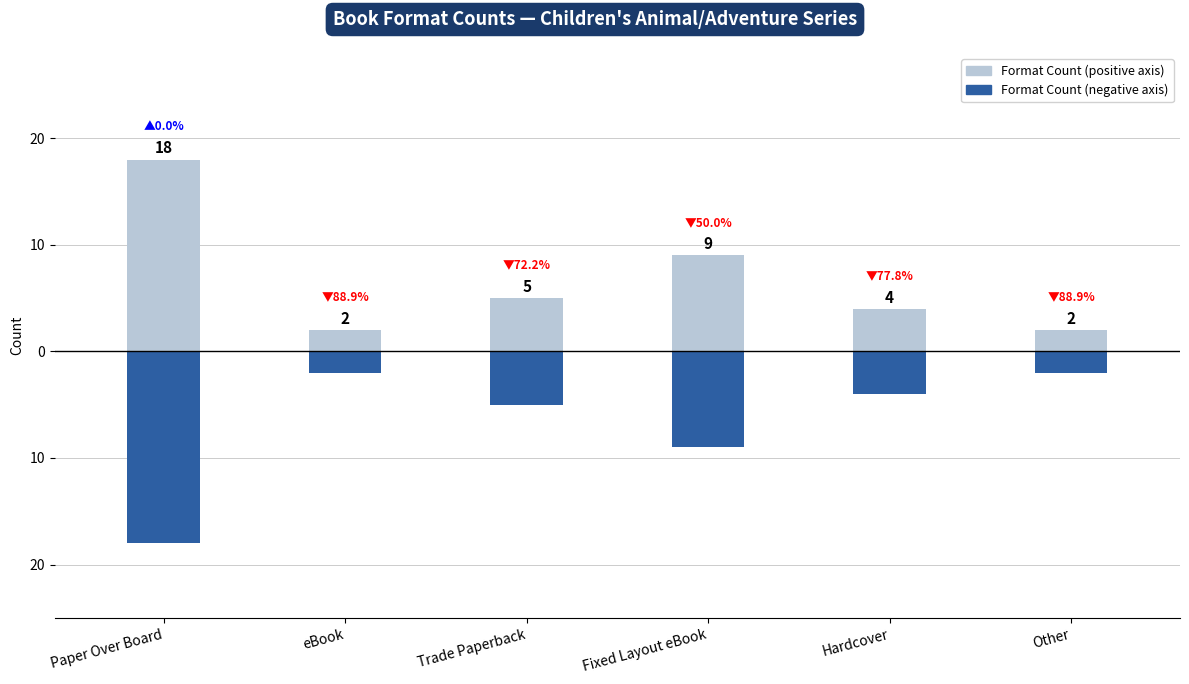

What is the label of the 3rd bar from the left?

Trade Paperback